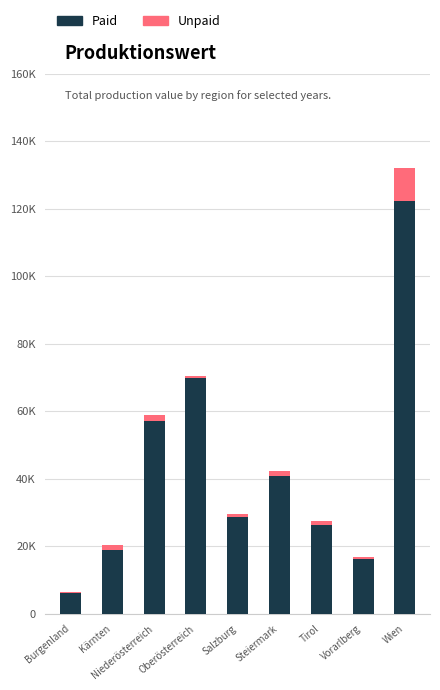

The Unpaid series shows 0.9 at Vorarlberg. True or false?

False